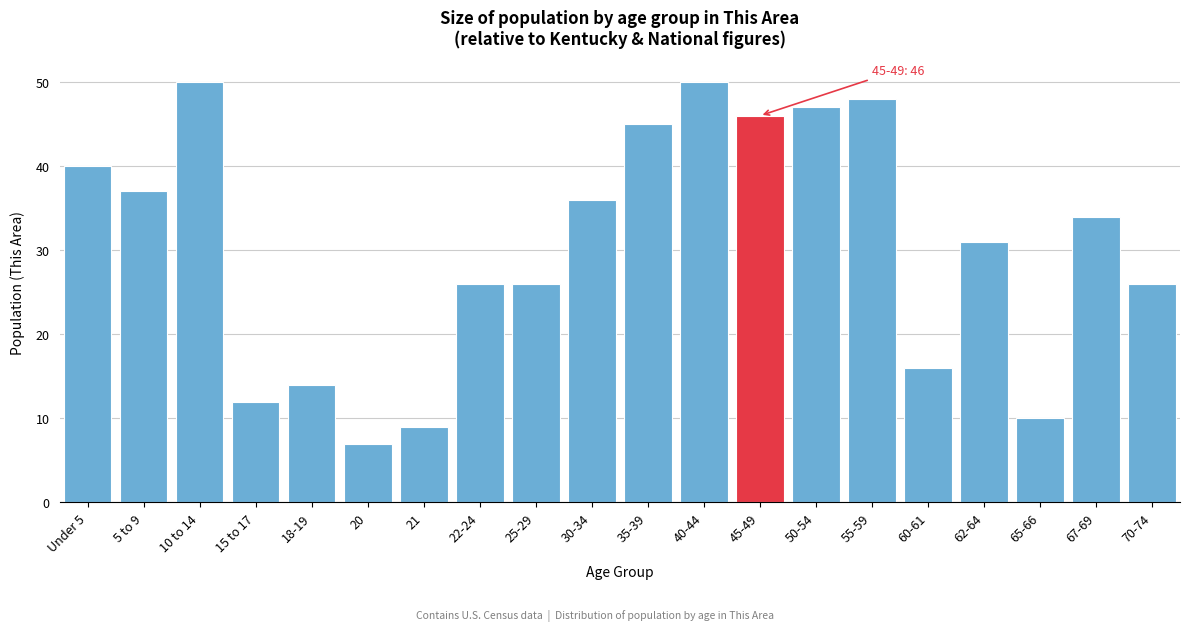

Reading left to right, what are all the values shown in this chart?

40	37	50	12	14	7	9	26	26	36	45	50	46	47	48	16	31	10	34	26